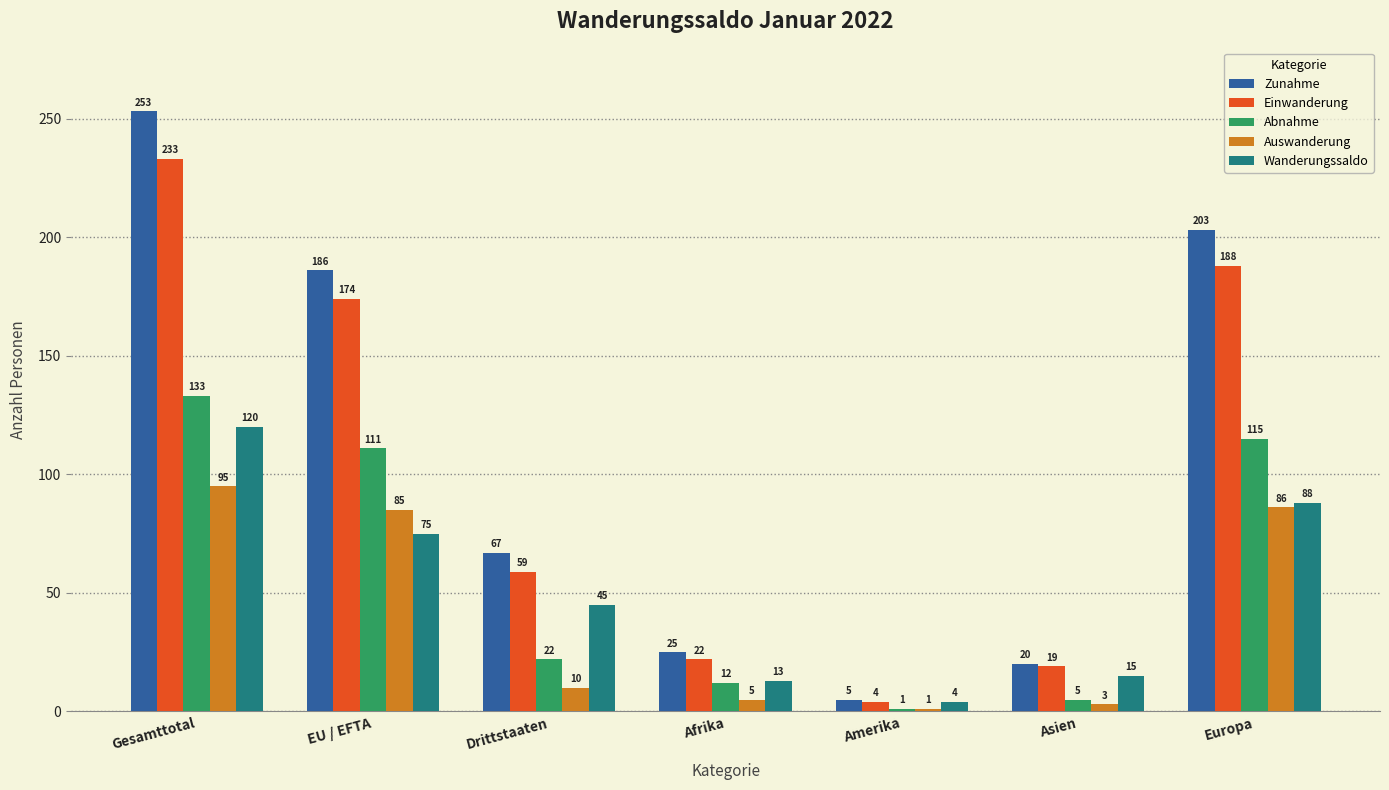

Reading left to right, transcribe all the data shown in this chart.

Zunahme: Gesamttotal=253	EU / EFTA=186	Drittstaaten=67	Afrika=25	Amerika=5	Asien=20	Europa=203
Einwanderung: Gesamttotal=233	EU / EFTA=174	Drittstaaten=59	Afrika=22	Amerika=4	Asien=19	Europa=188
Abnahme: Gesamttotal=133	EU / EFTA=111	Drittstaaten=22	Afrika=12	Amerika=1	Asien=5	Europa=115
Auswanderung: Gesamttotal=95	EU / EFTA=85	Drittstaaten=10	Afrika=5	Amerika=1	Asien=3	Europa=86
Wanderungssaldo: Gesamttotal=120	EU / EFTA=75	Drittstaaten=45	Afrika=13	Amerika=4	Asien=15	Europa=88